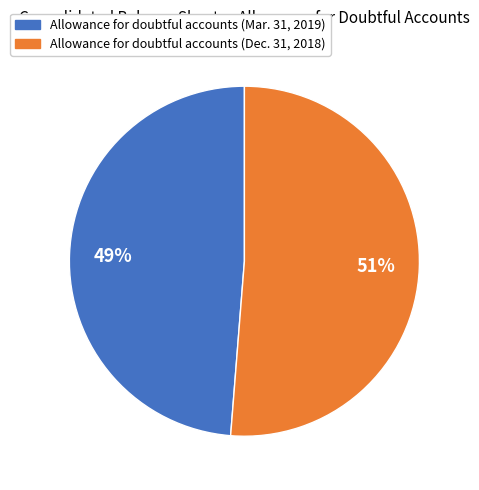

To the nearest percent, what portion does Allowance for doubtful accounts (Mar. 31, 2019) represent?

49%